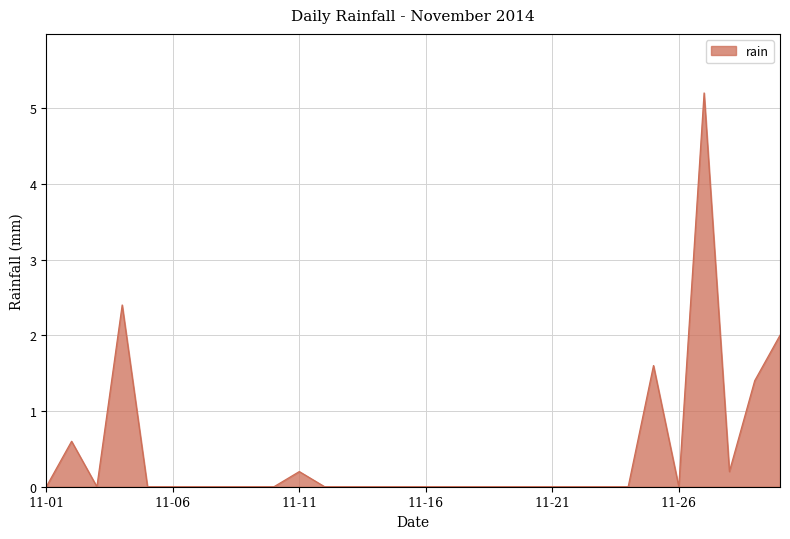

Reading left to right, transcribe all the data shown in this chart.

0.0	0.6	0.0	2.4	0.0	0.0	0.0	0.0	0.0	0.0	0.2	0.0	0.0	0.0	0.0	0.0	0.0	0.0	0.0	0.0	0.0	0.0	0.0	0.0	1.6	0.0	5.2	0.2	1.4	2.0